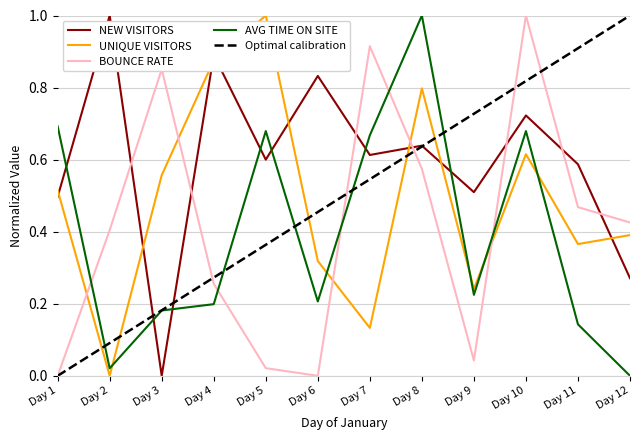

Between which two adjacent categories do UNIQUE VISITORS and BOUNCE RATE first intersect?

Day 1 and Day 2